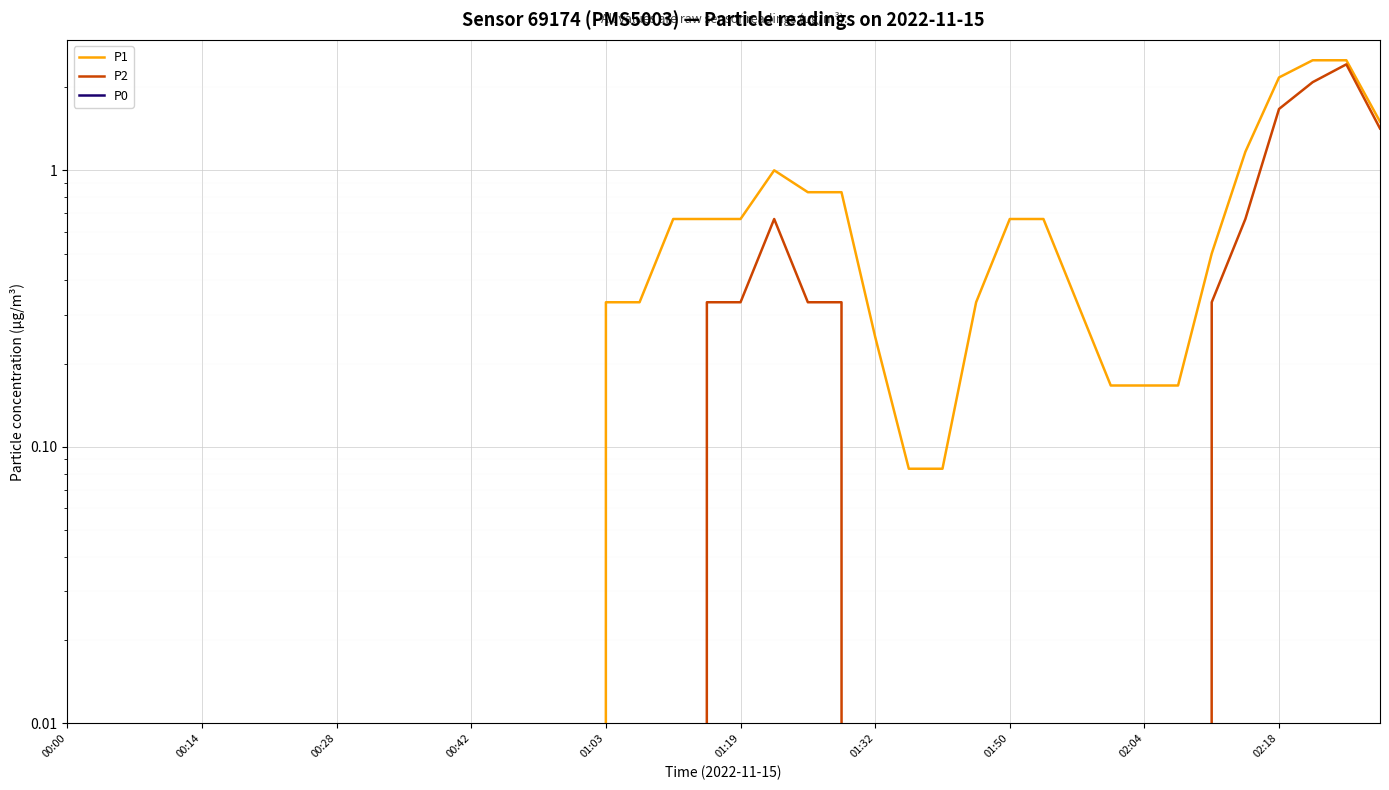

At how many categories does at least one series exceed 1?

5